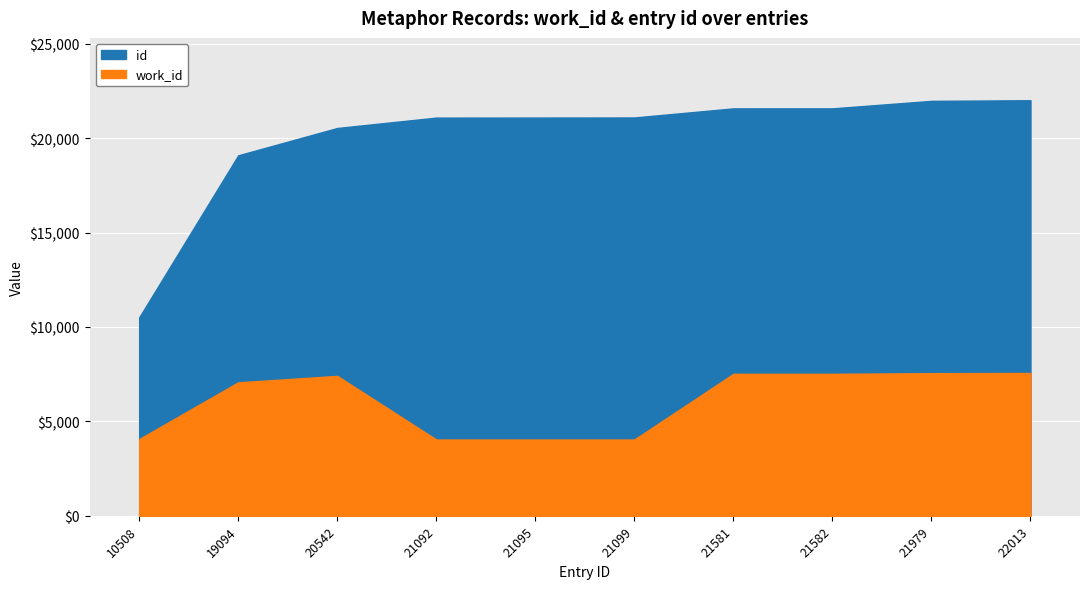

Reading right to left, transcribe all the data shown in this chart.

work_id: 22013=7565	21979=7554	21582=7520	21581=7520	21099=4040	21095=4040	21092=4040	20542=7410	19094=7069	10508=4065
id: 22013=22013	21979=21979	21582=21582	21581=21581	21099=21099	21095=21095	21092=21092	20542=20542	19094=19094	10508=10508